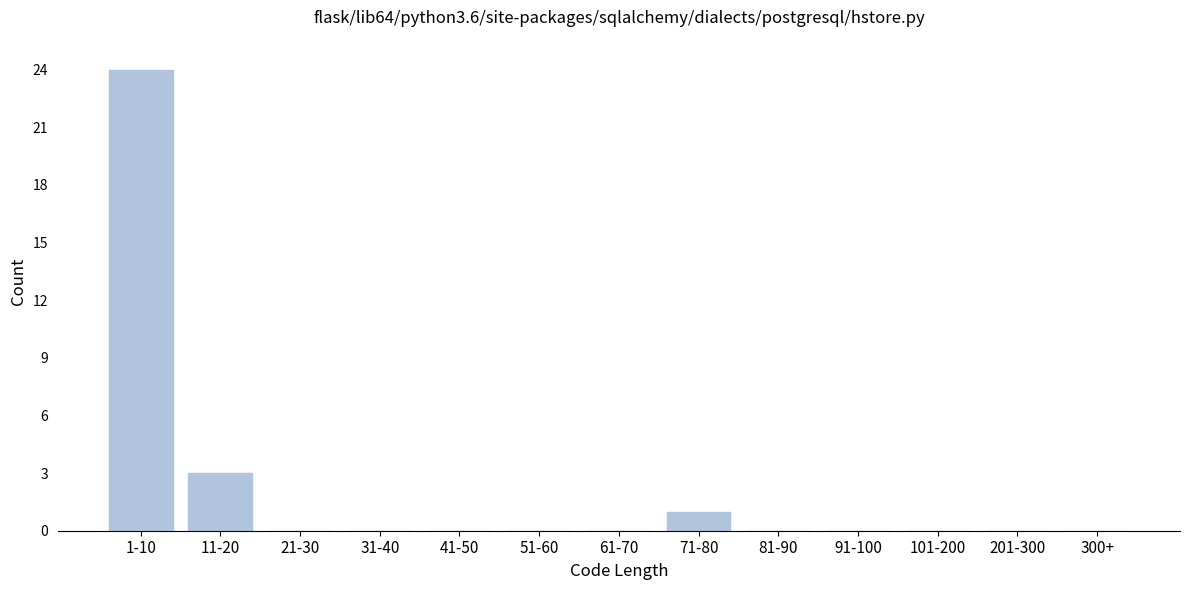

Reading right to left, extract all data points from this chart.

300+=0	201-300=0	101-200=0	91-100=0	81-90=0	71-80=1	61-70=0	51-60=0	41-50=0	31-40=0	21-30=0	11-20=3	1-10=24